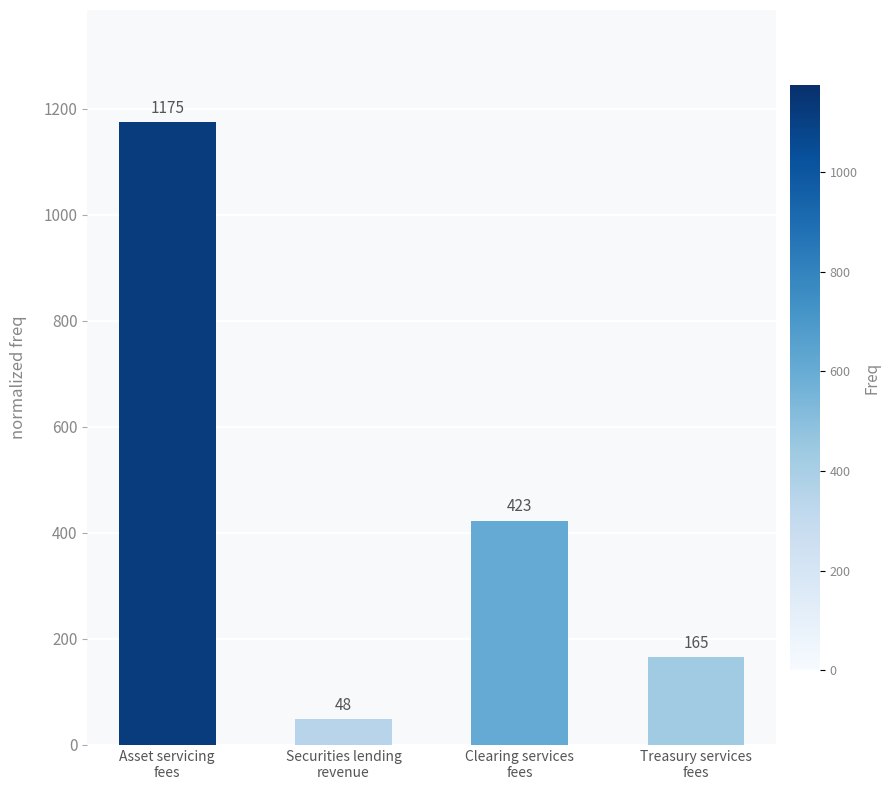

How many values are between 165 and 1175?

3